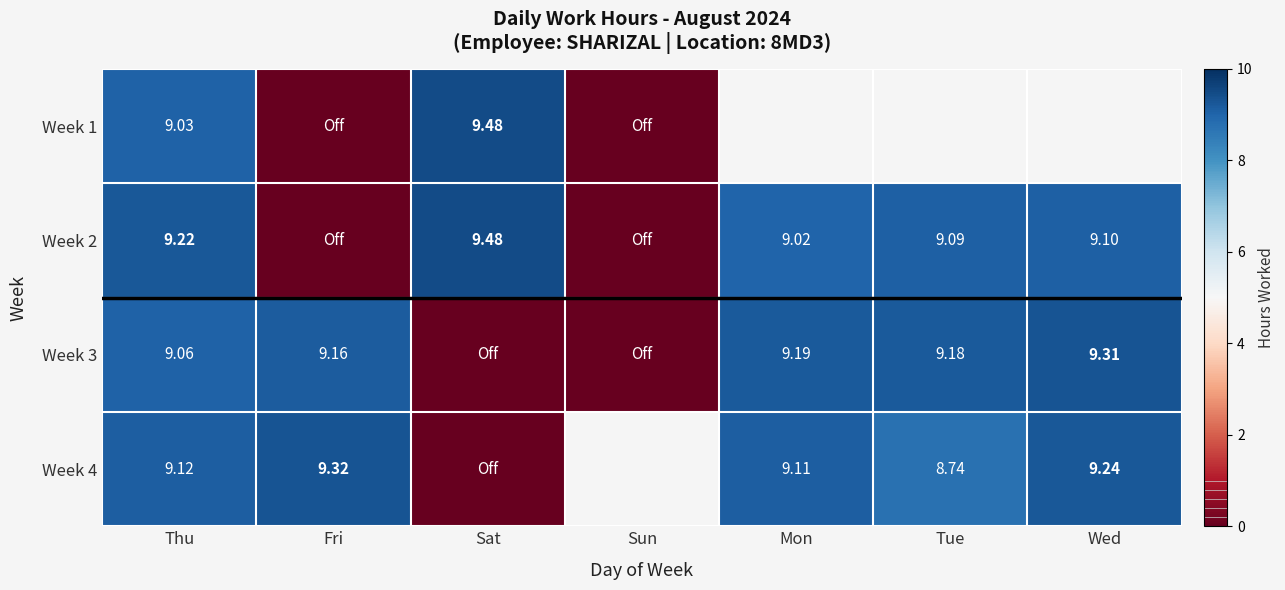

Which category has the highest value across all series?

Sat